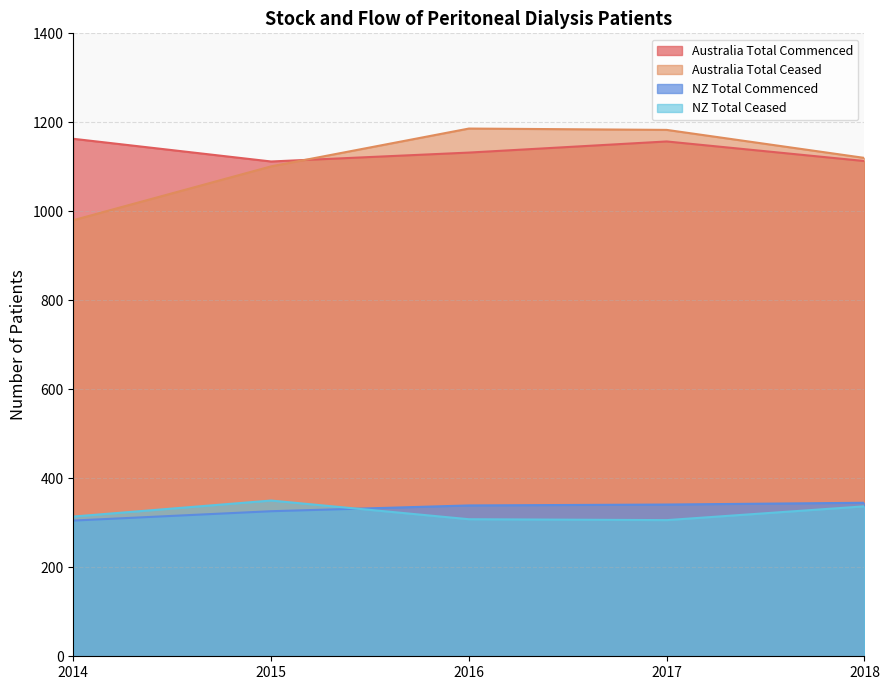

What value does the NZ Total Commenced series have at 2017?

341